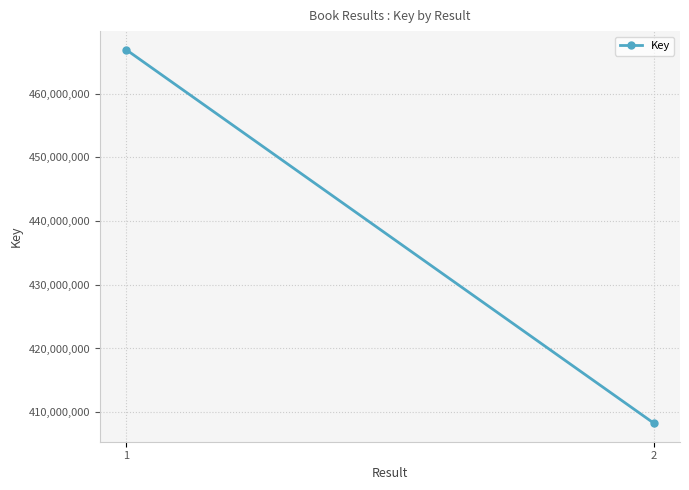

List the labels in order of value, largest first.

1, 2